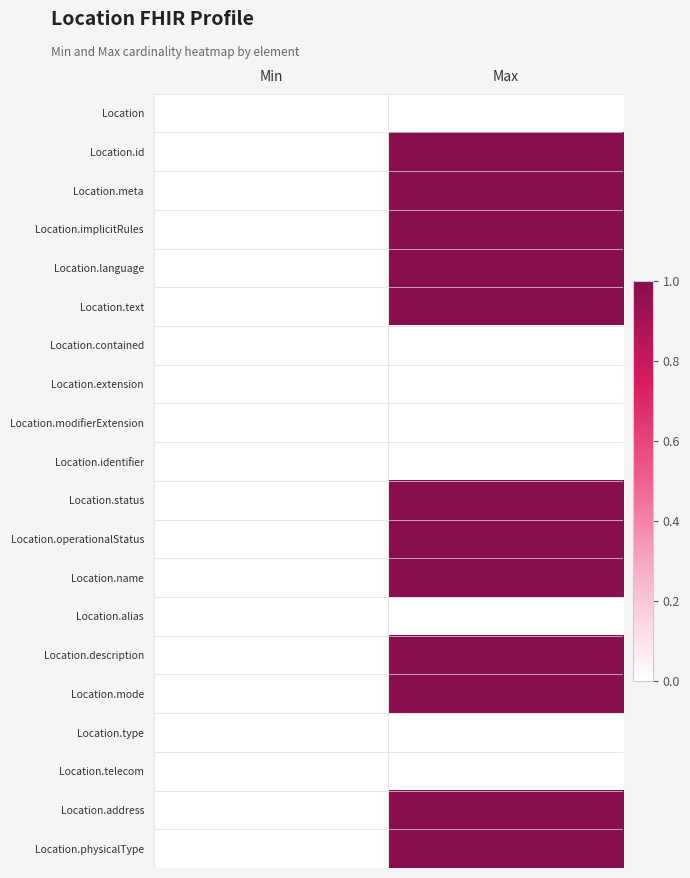

Reading left to right, list all the values displayed in this chart.

Location: Min=0	Max=0
Location.id: Min=0	Max=1
Location.meta: Min=0	Max=1
Location.implicitRules: Min=0	Max=1
Location.language: Min=0	Max=1
Location.text: Min=0	Max=1
Location.contained: Min=0	Max=0
Location.extension: Min=0	Max=0
Location.modifierExtension: Min=0	Max=0
Location.identifier: Min=0	Max=0
Location.status: Min=0	Max=1
Location.operationalStatus: Min=0	Max=1
Location.name: Min=0	Max=1
Location.alias: Min=0	Max=0
Location.description: Min=0	Max=1
Location.mode: Min=0	Max=1
Location.type: Min=0	Max=0
Location.telecom: Min=0	Max=0
Location.address: Min=0	Max=1
Location.physicalType: Min=0	Max=1